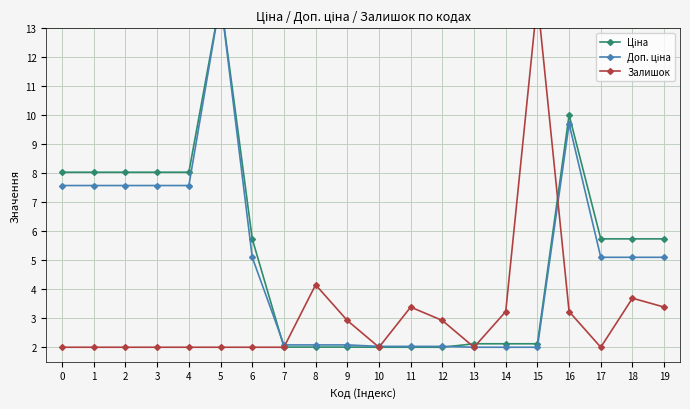

What is the difference between the highest and lowest values at 18?

2.0